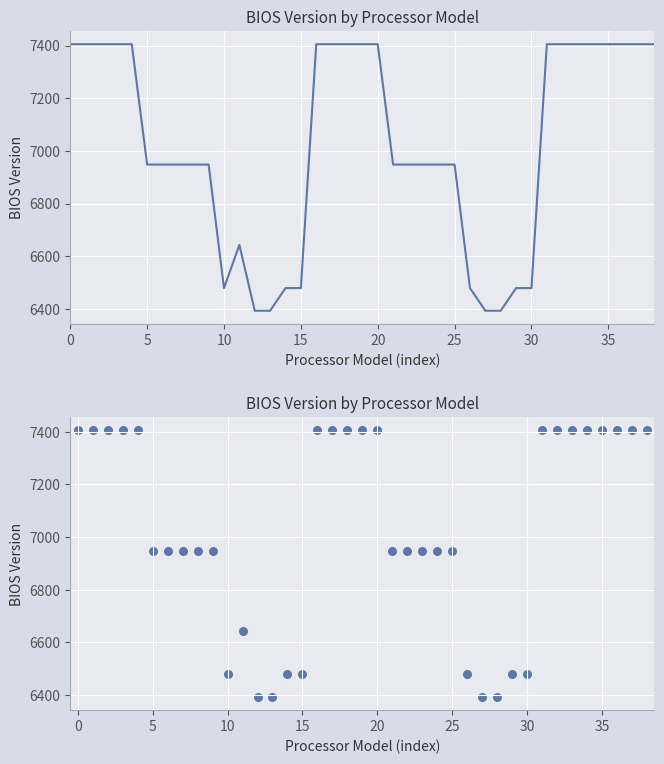

What is the change in value from 9 to 38?

+457